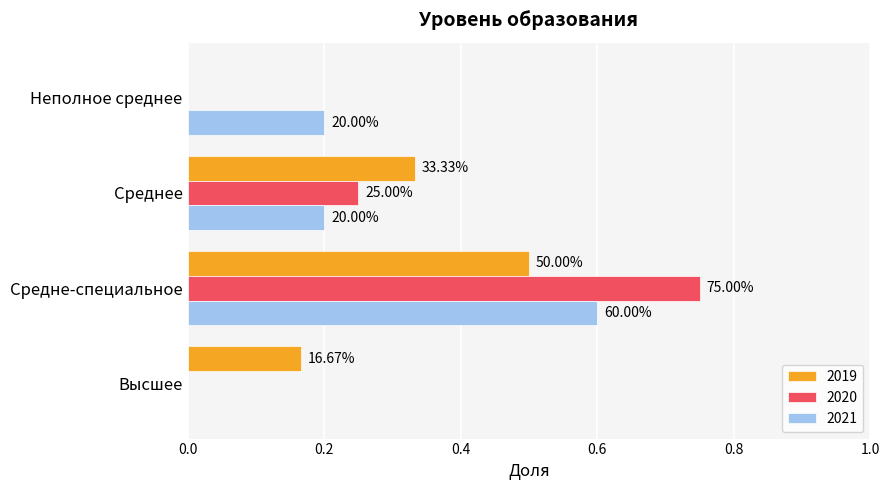

What is the total value across all series at Неполное среднее?

0.2